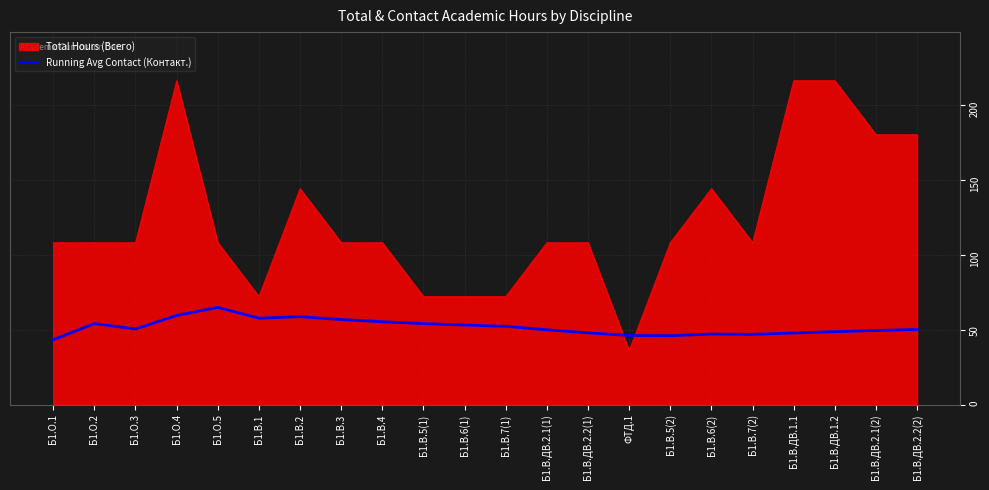

What position from the left is Б1.В.ДВ.2.1(2)?

21